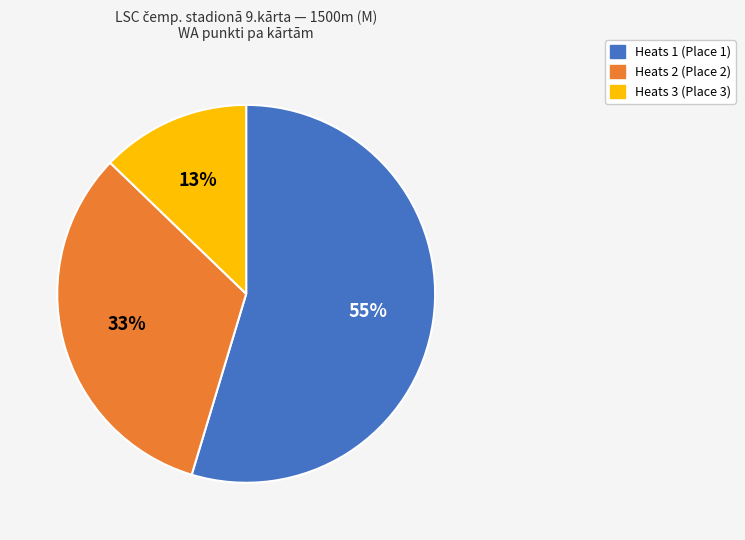

To the nearest percent, what is the average slice percentage?

33%